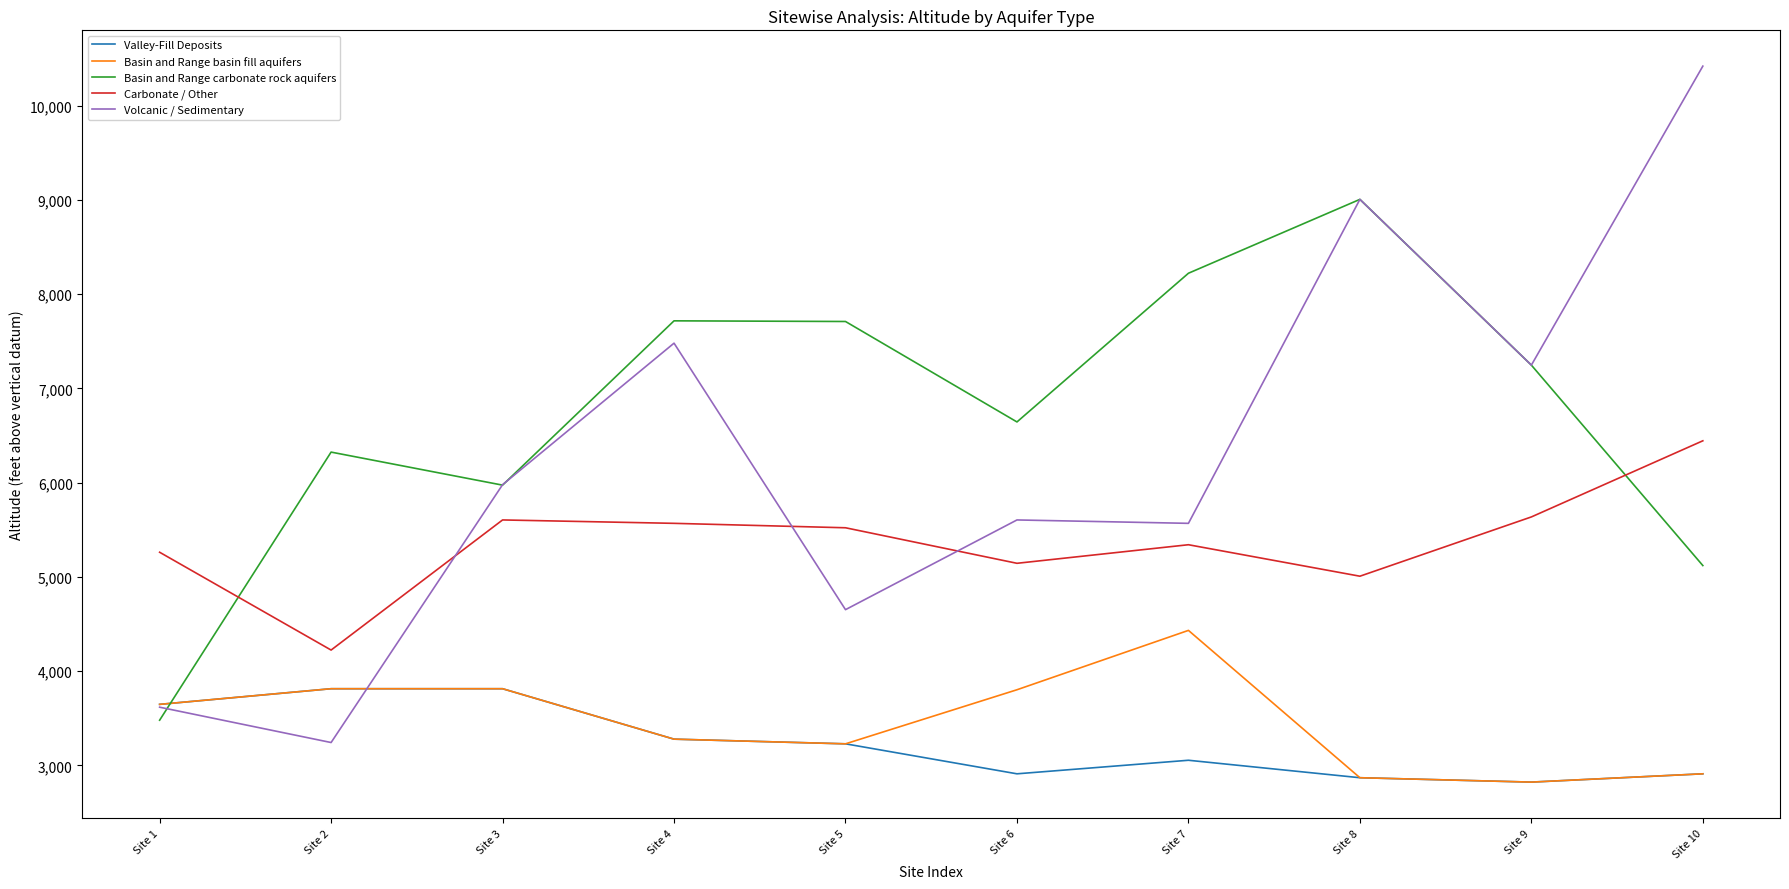

The Volcanic / Sedimentary series shows 9006.0 at Site 8. True or false?

True